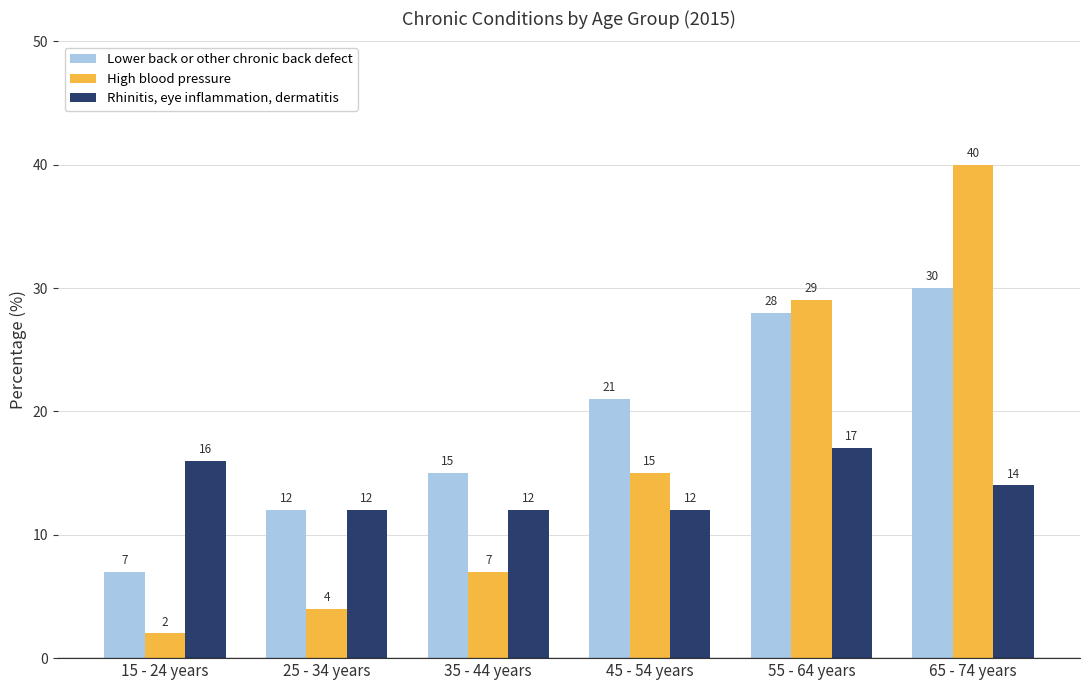

Reading right to left, what are all the values shown in this chart?

Lower back or other chronic back defect: 65 - 74 years=30	55 - 64 years=28	45 - 54 years=21	35 - 44 years=15	25 - 34 years=12	15 - 24 years=7
High blood pressure: 65 - 74 years=40	55 - 64 years=29	45 - 54 years=15	35 - 44 years=7	25 - 34 years=4	15 - 24 years=2
Rhinitis, eye inflammation, dermatitis: 65 - 74 years=14	55 - 64 years=17	45 - 54 years=12	35 - 44 years=12	25 - 34 years=12	15 - 24 years=16